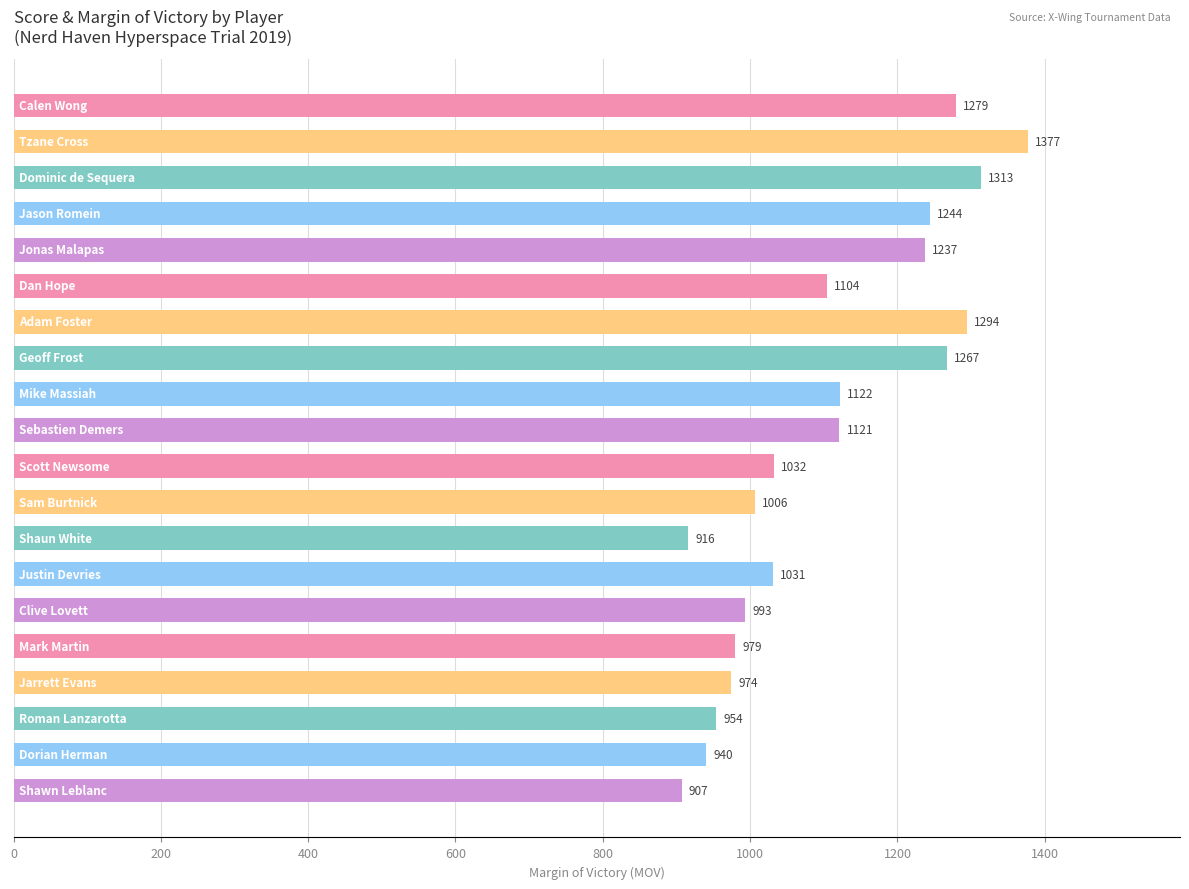

What is the minimum value shown in the chart?

907